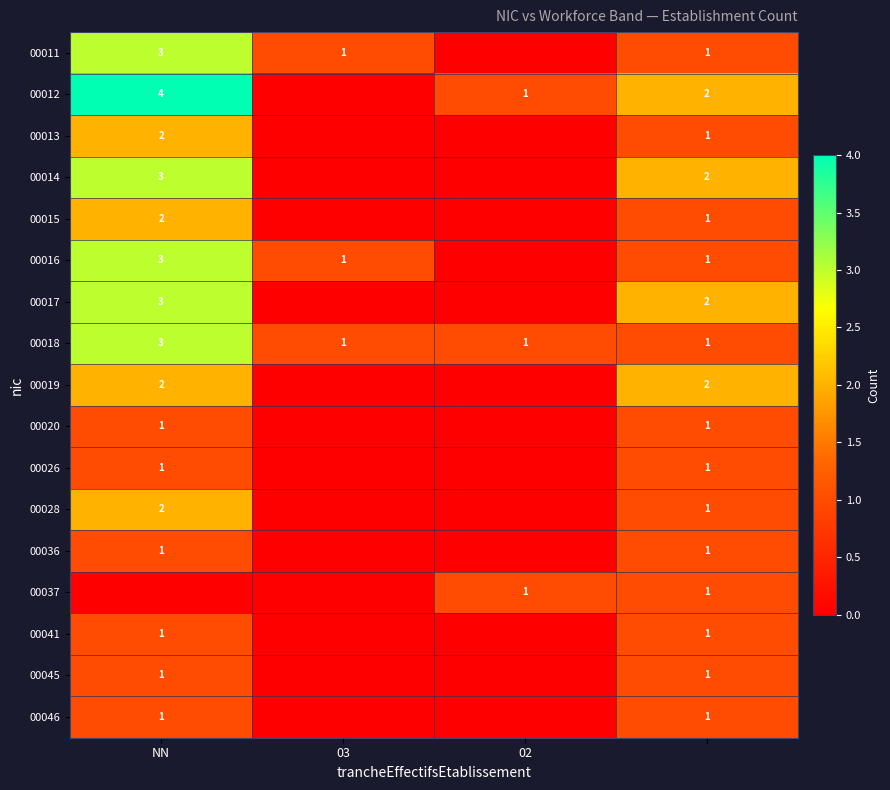

True or false: 00011 has a value of 1 at 03.

True